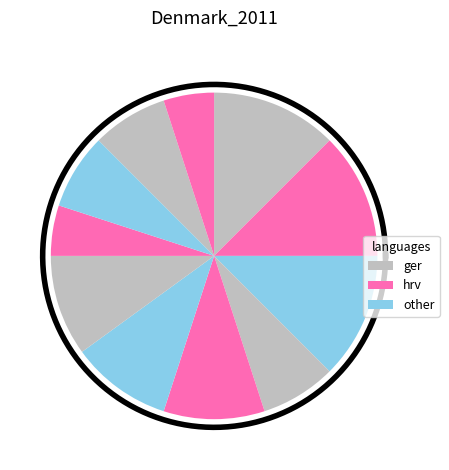

To the nearest percent, what is the difference between the largest and smallest slice percentages?

7%